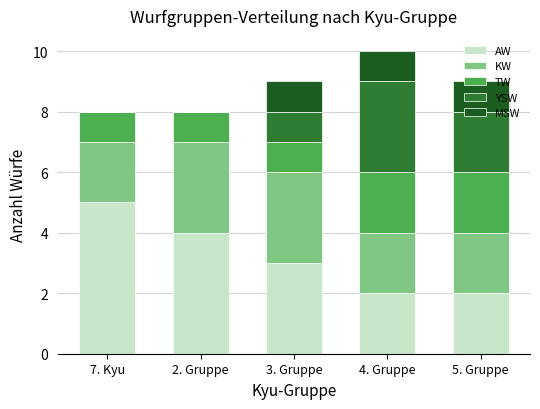

At which label does AW reach its peak?

7. Kyu